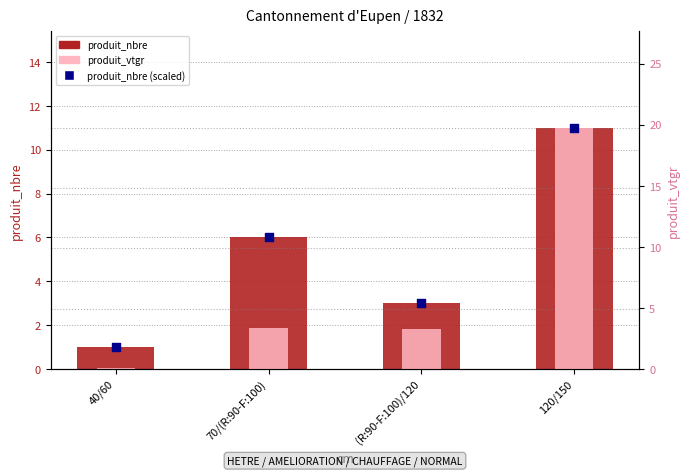

Is the value of produit_nbre (scaled) at 70/(R:90-F:100) greater than the value of produit_nbre at 120/150?

No